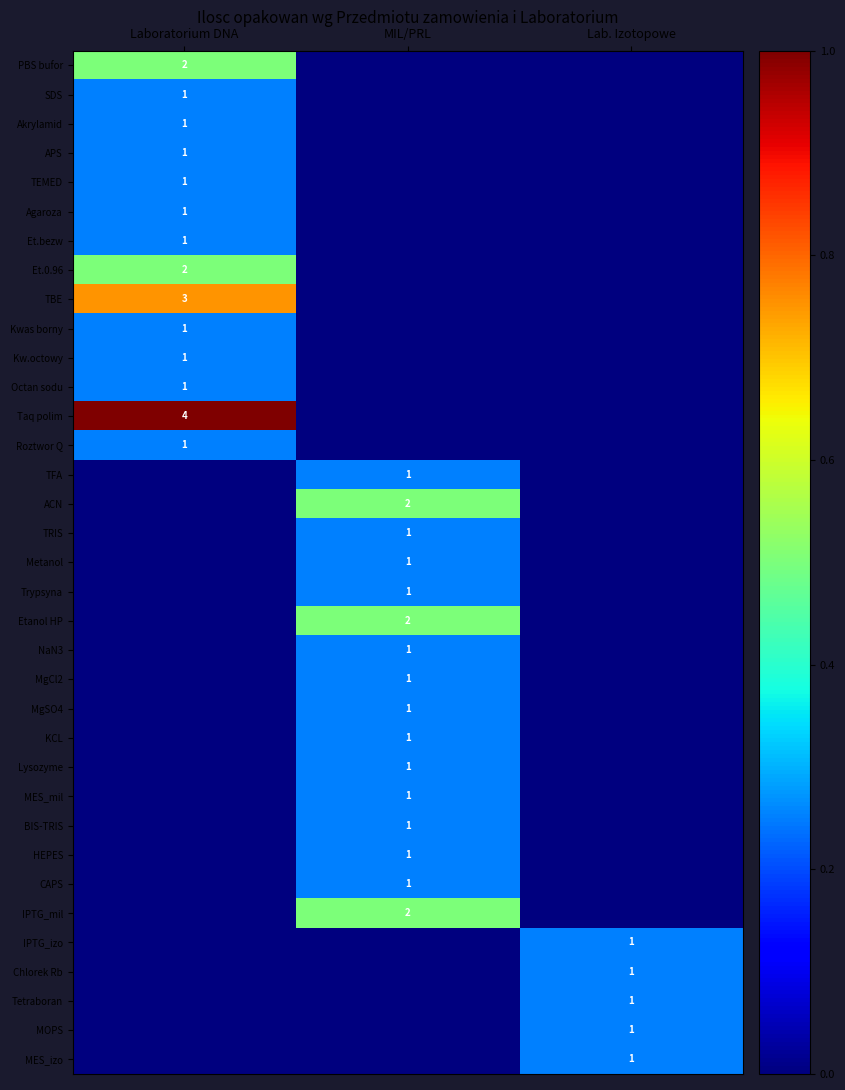

Is it true that Et.0.96 equals 2 at Laboratorium DNA?

True